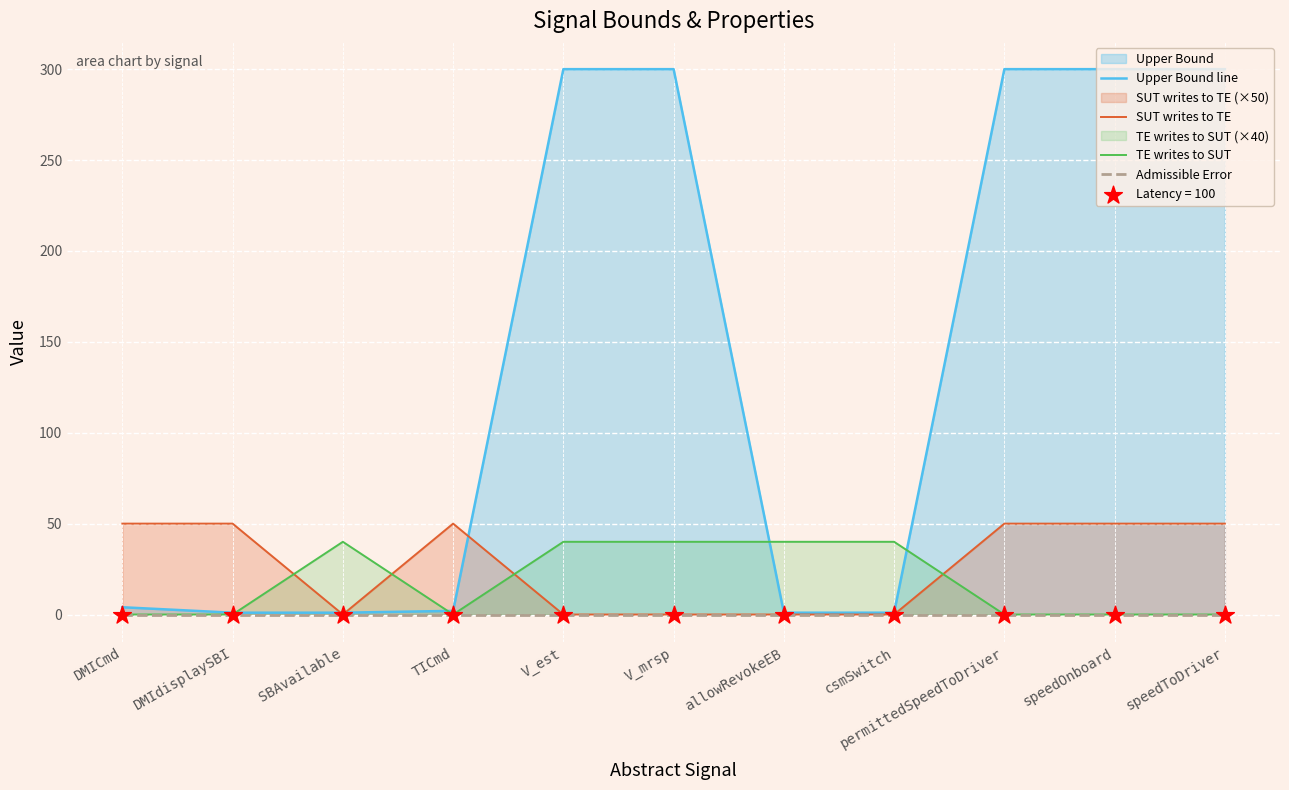

Which series has the largest total across all categories?

Upper Bound line